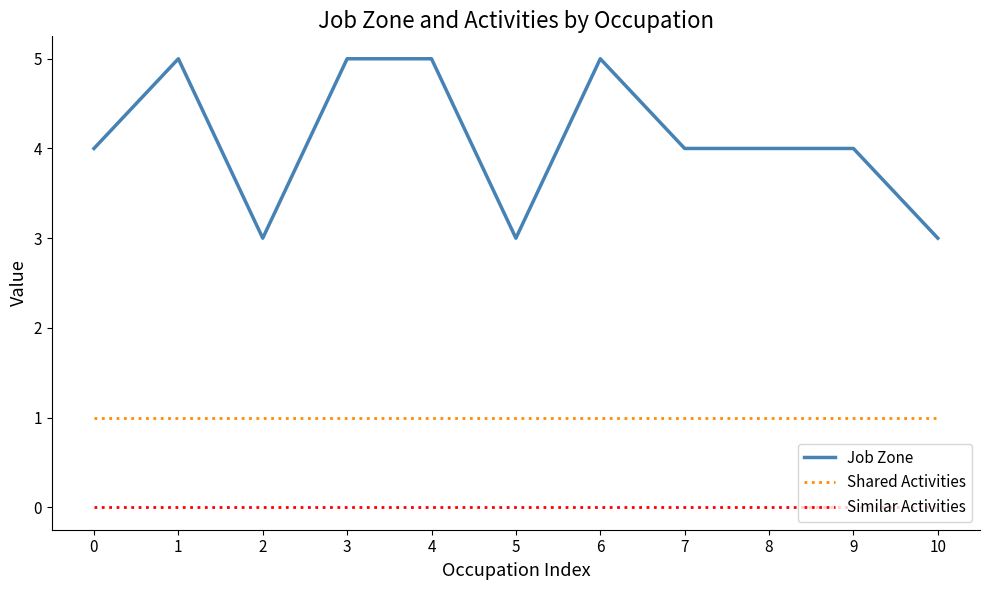

At 4, list the series in order from smallest to largest.

Similar Activities, Shared Activities, Job Zone